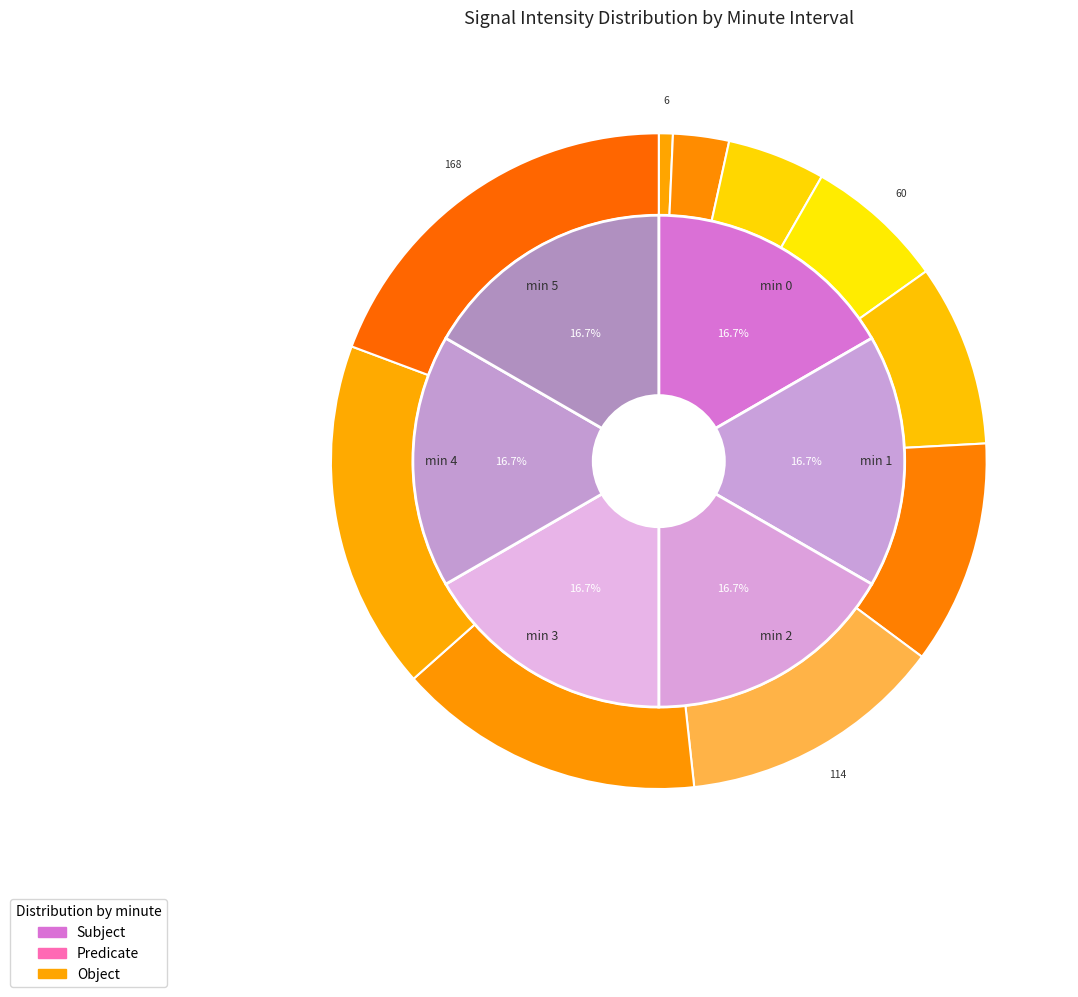

Is there a majority slice in this chart?

No